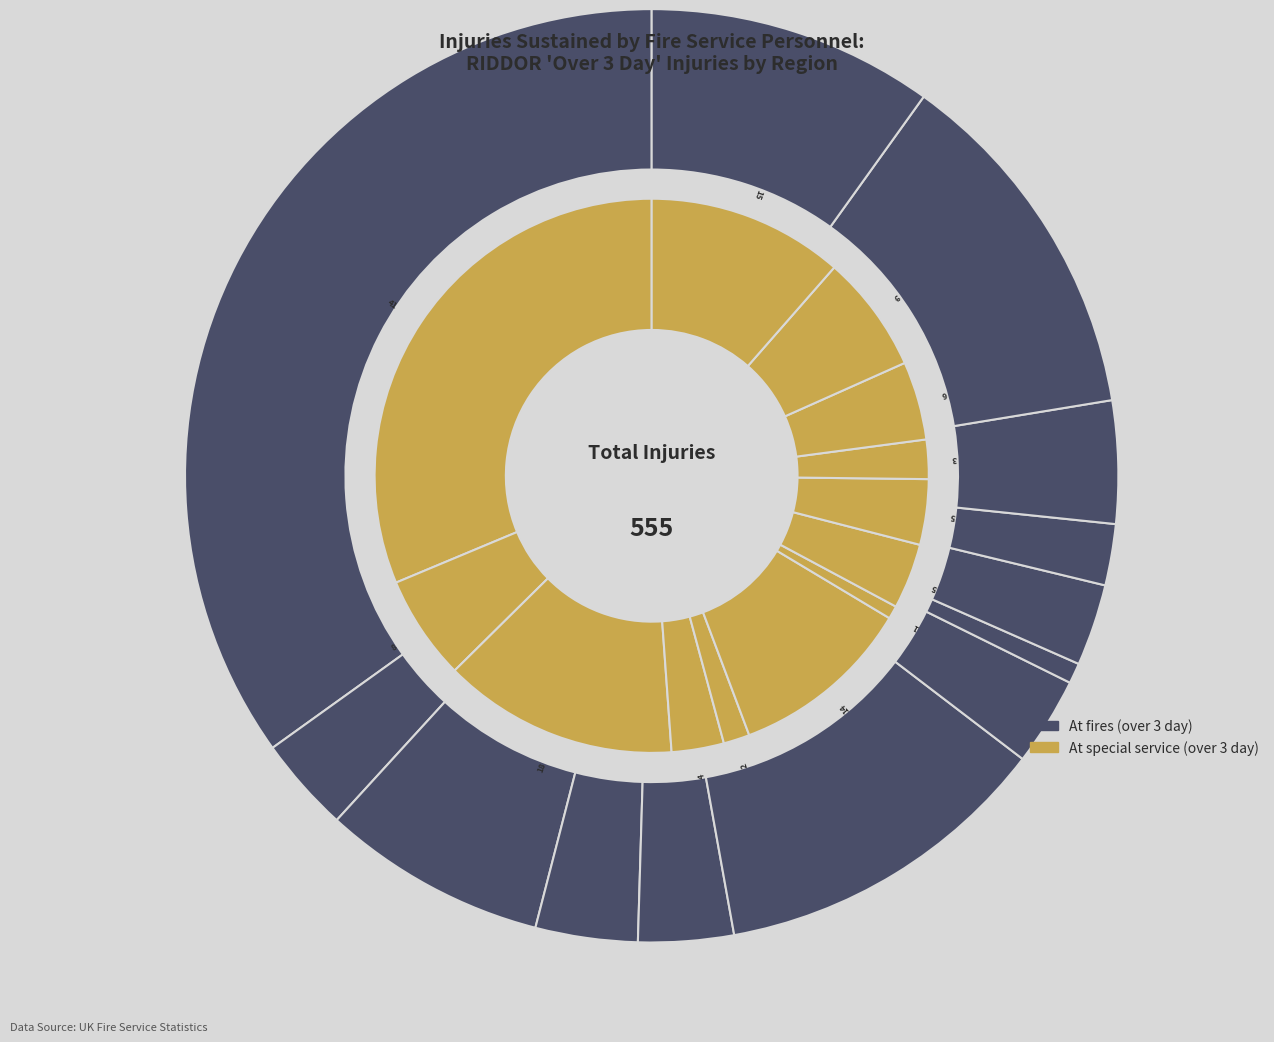

Does Cleveland represent more than half of the total?

No